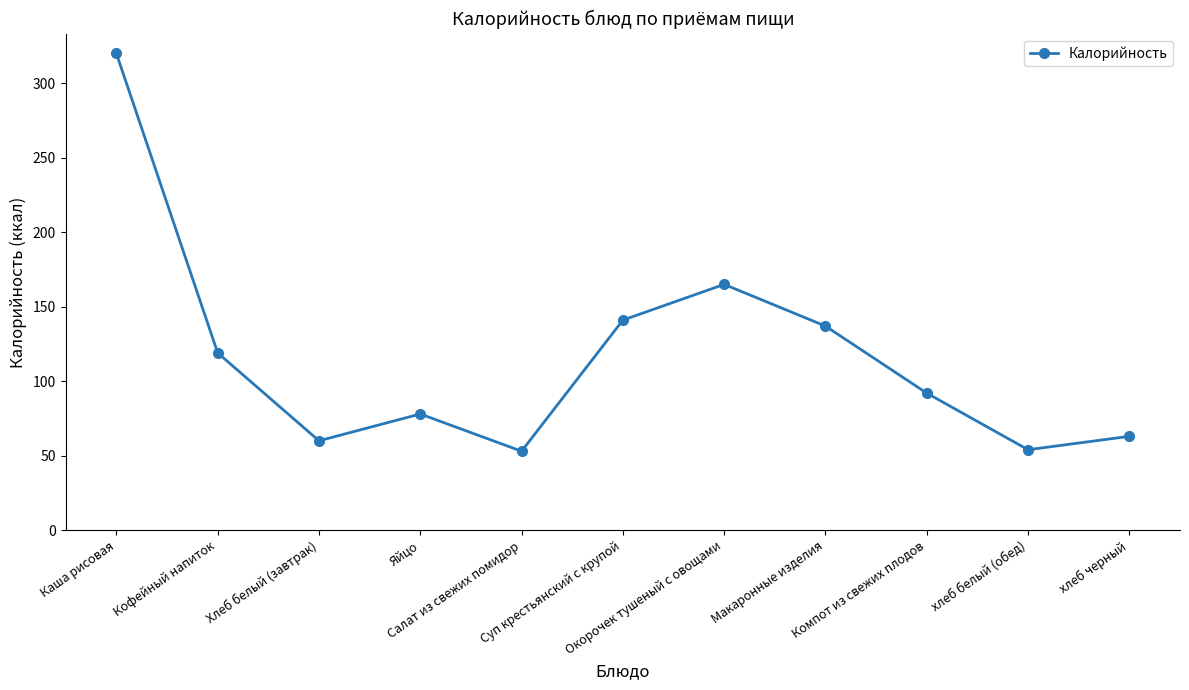

What is the minimum value shown in the chart?

53